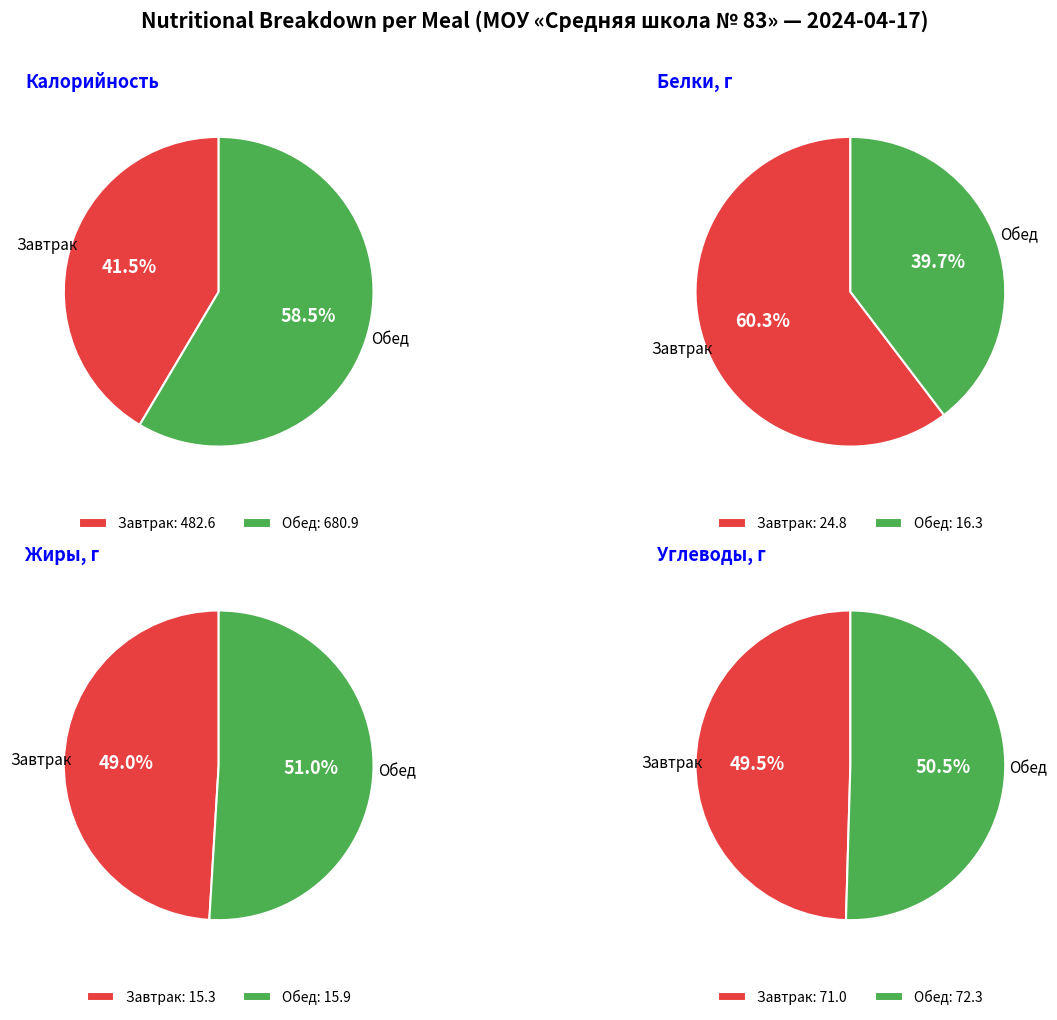

Rank the series by their maximum value, from highest to lowest.

Обед, Завтрак